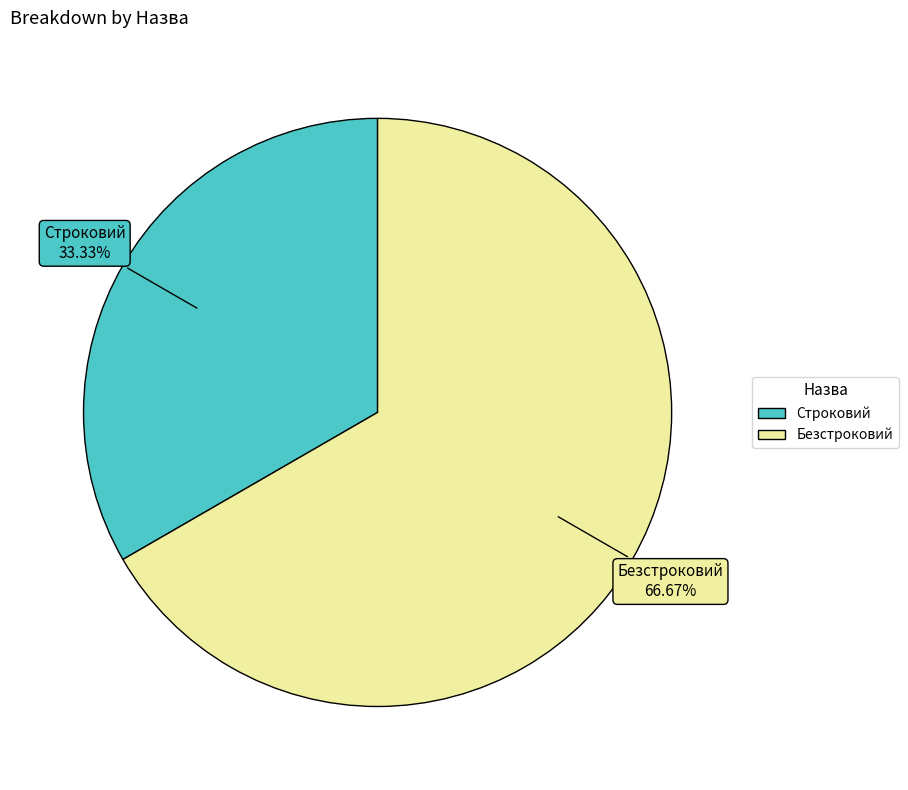

Does Безстроковий represent more than half of the total?

Yes